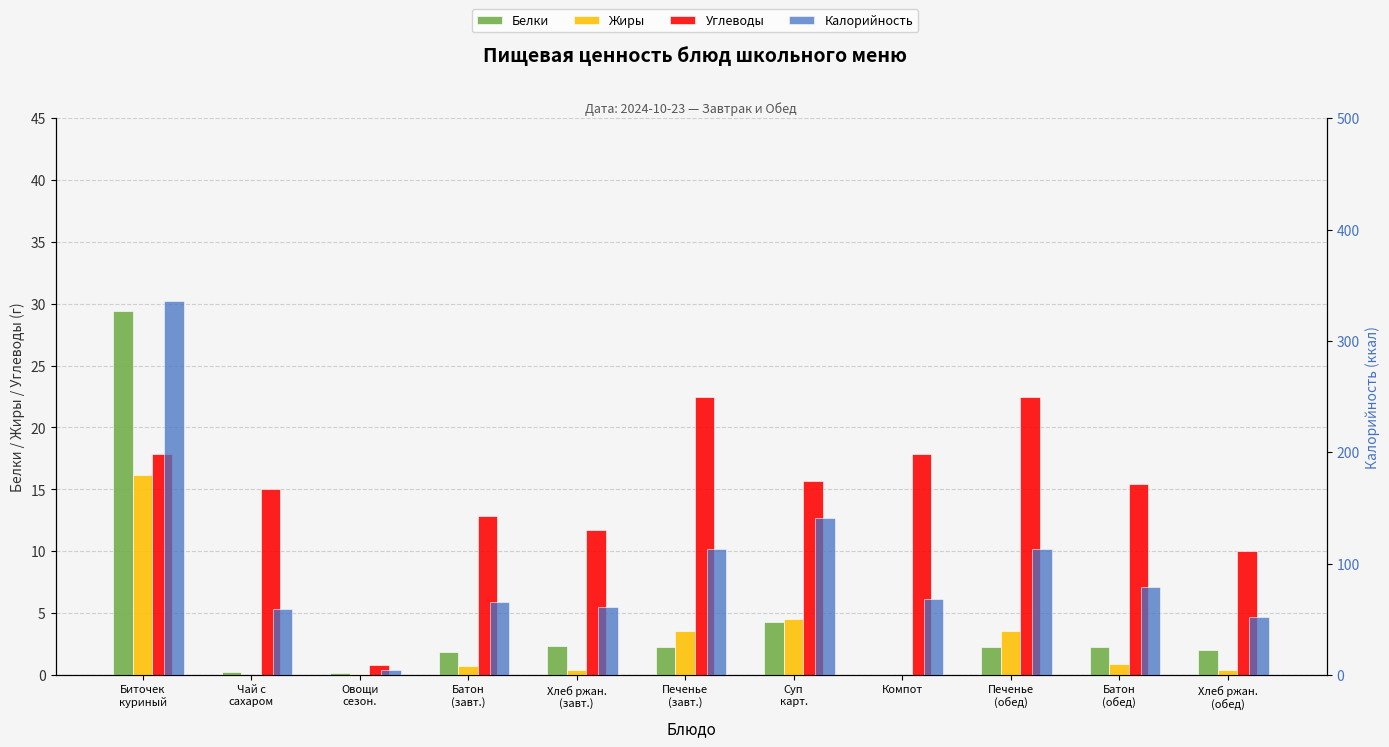

Reading left to right, extract all data points from this chart.

Белки: Биточек
куриный=29.4	Чай с
сахаром=0.2	Овощи
сезон.=0.2	Батон
(завт.)=1.9	Хлеб ржан.
(завт.)=2.3	Печенье
(завт.)=2.3	Суп
карт.=4.3	Компот=0.1	Печенье
(обед)=2.3	Батон
(обед)=2.2	Хлеб ржан.
(обед)=2.0
Жиры: Биточек
куриный=16.1	Чай с
сахаром=0.0	Овощи
сезон.=0.0	Батон
(завт.)=0.7	Хлеб ржан.
(завт.)=0.4	Печенье
(завт.)=3.5	Суп
карт.=4.5	Компот=0.0	Печенье
(обед)=3.5	Батон
(обед)=0.9	Хлеб ржан.
(обед)=0.4
Углеводы: Биточек
куриный=17.9	Чай с
сахаром=15.0	Овощи
сезон.=0.8	Батон
(завт.)=12.8	Хлеб ржан.
(завт.)=11.7	Печенье
(завт.)=22.5	Суп
карт.=15.6	Компот=17.9	Печенье
(обед)=22.5	Батон
(обед)=15.4	Хлеб ржан.
(обед)=10.0
Калорийность: Биточек
куриный=336.1	Чай с
сахаром=58.8	Овощи
сезон.=4.2	Батон
(завт.)=65.5	Хлеб ржан.
(завт.)=60.9	Печенье
(завт.)=112.8	Суп
карт.=140.5	Компот=68.0	Печенье
(обед)=112.8	Батон
(обед)=78.6	Хлеб ржан.
(обед)=52.2